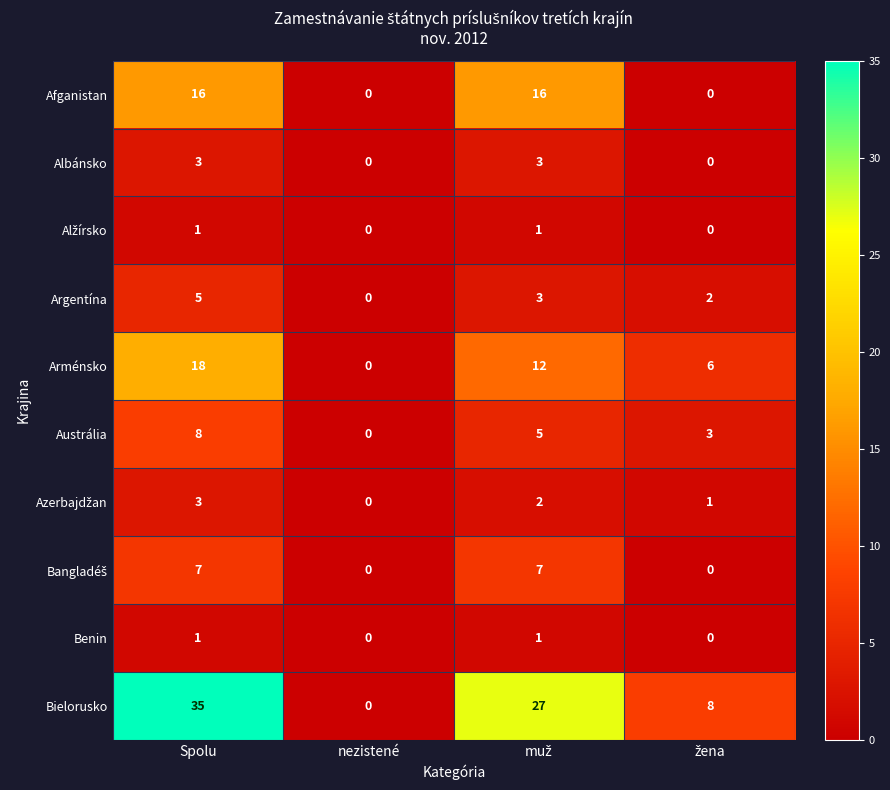

Which series has the largest total across all categories?

Bielorusko